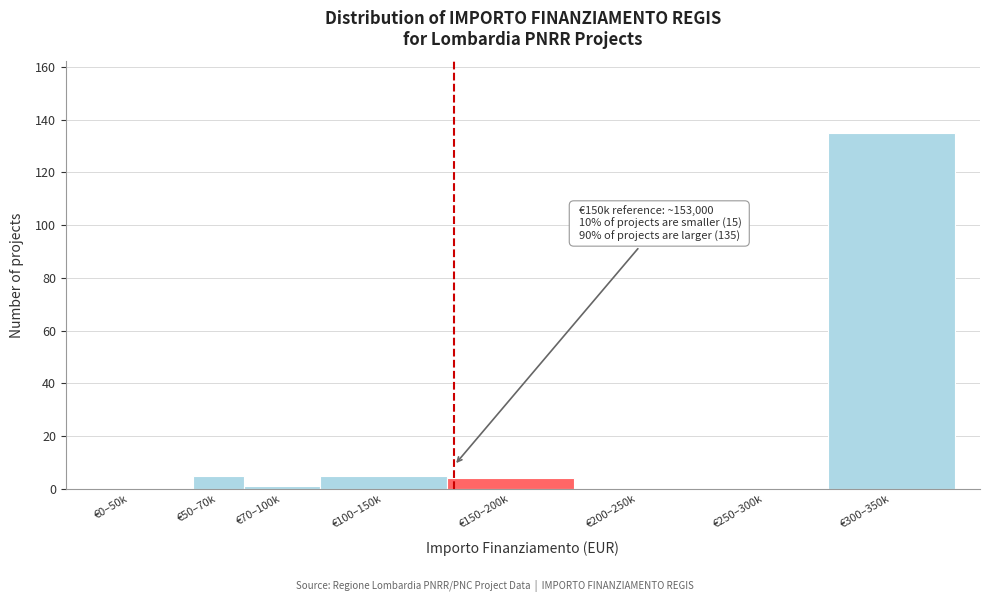

Reading left to right, extract all data points from this chart.

€0–50k=0	€50–70k=5	€70–100k=1	€100–150k=5	€150–200k=4	€200–250k=0	€250–300k=0	€300–350k=135